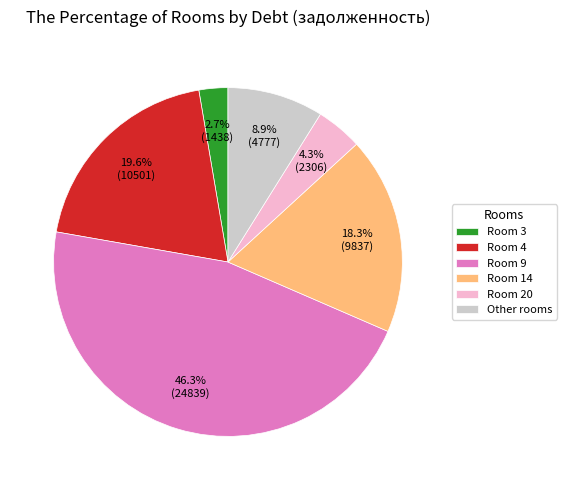

Do Room 4 and Room 9 together represent more than half of the pie?

Yes